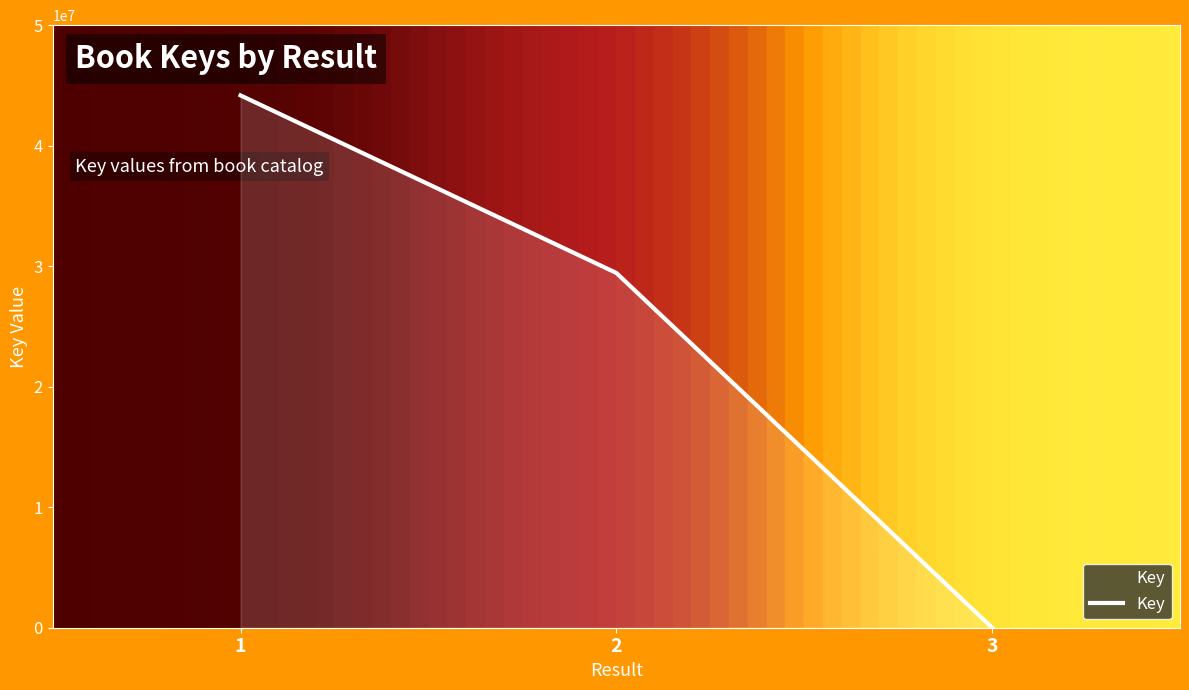

Does the chart have visible grid lines?

No